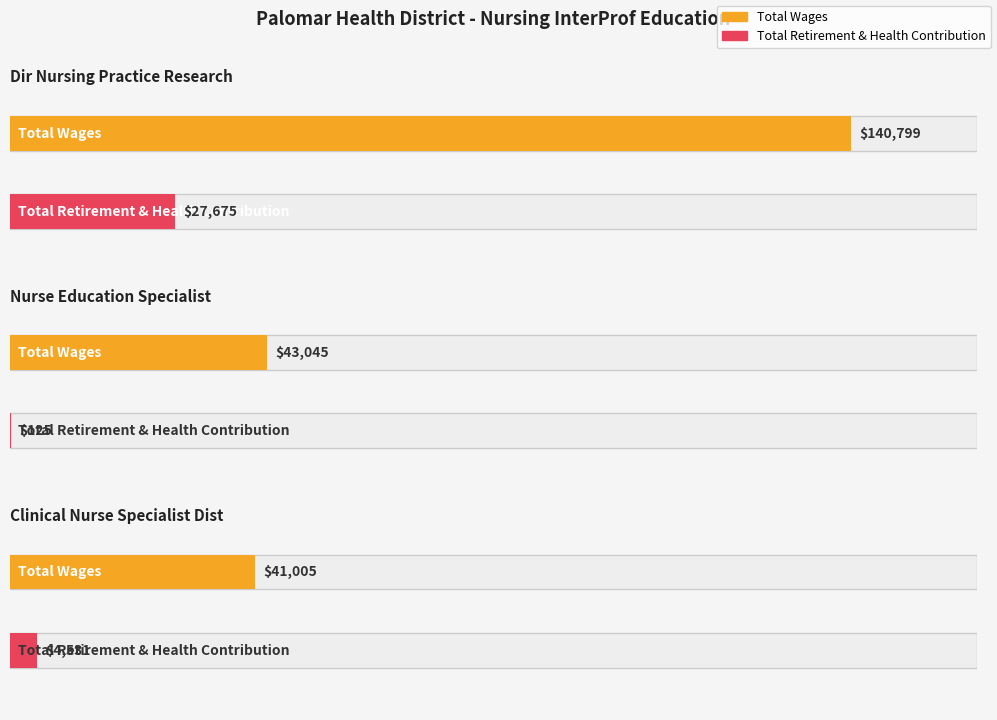

Count the number of data series in this chart.

2